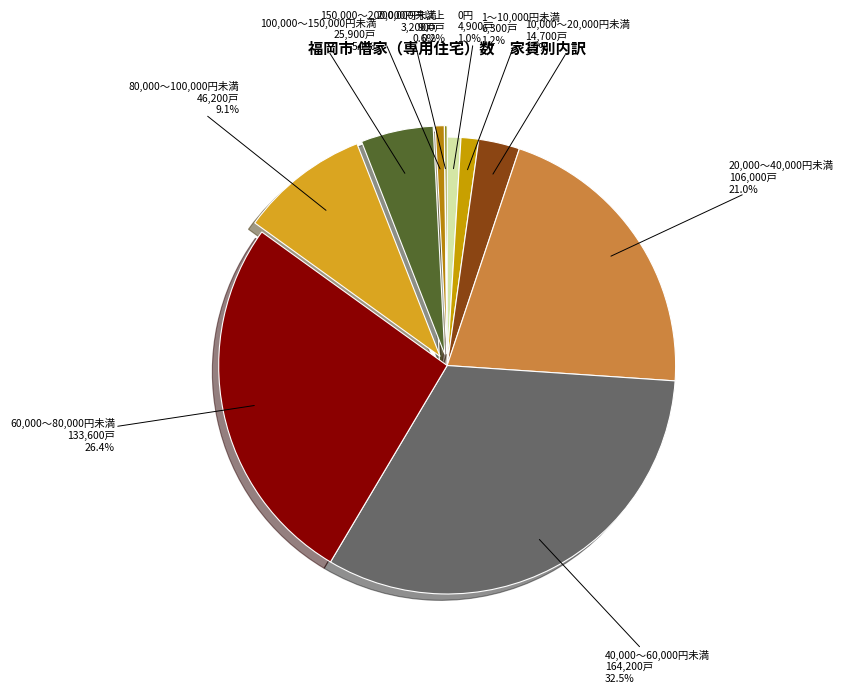

Combined, do 20,000～40,000円未満 and 0円 account for over 50%?

No